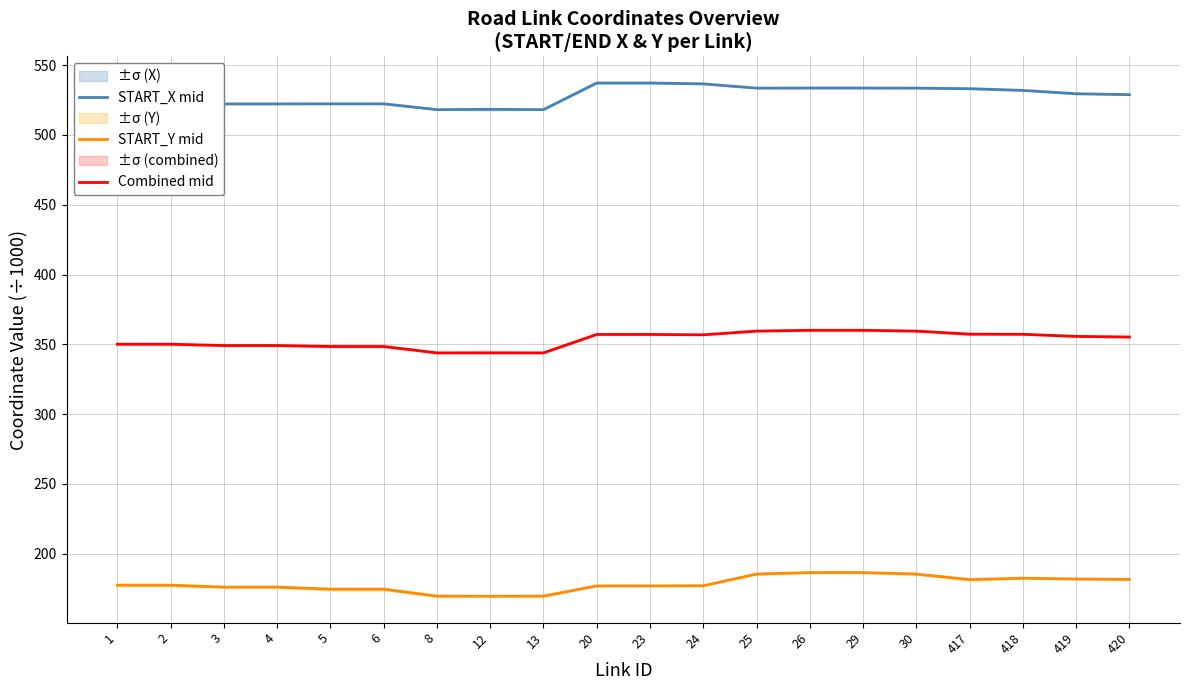

What is the difference between the highest and lowest values at 29?

347.1